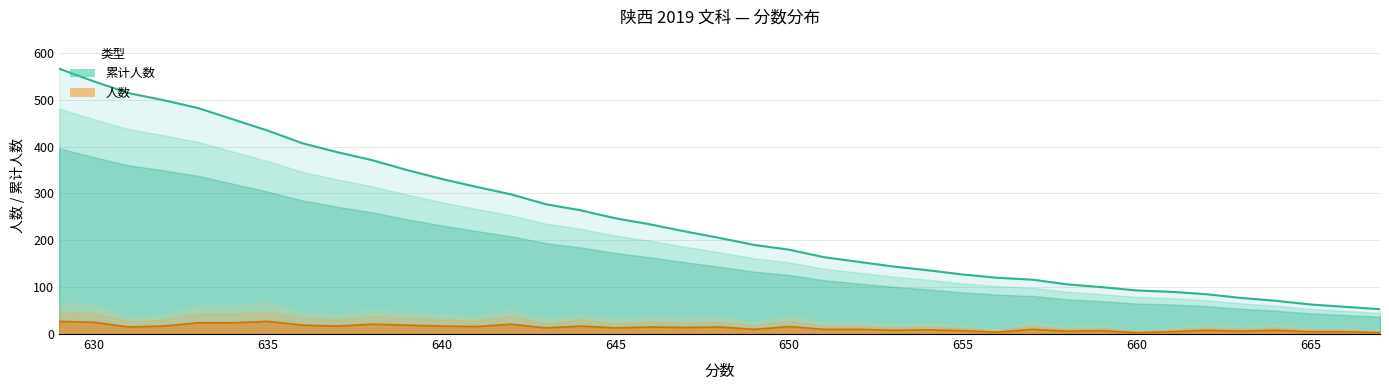

What are all the series names shown in the legend?

累计人数, 人数